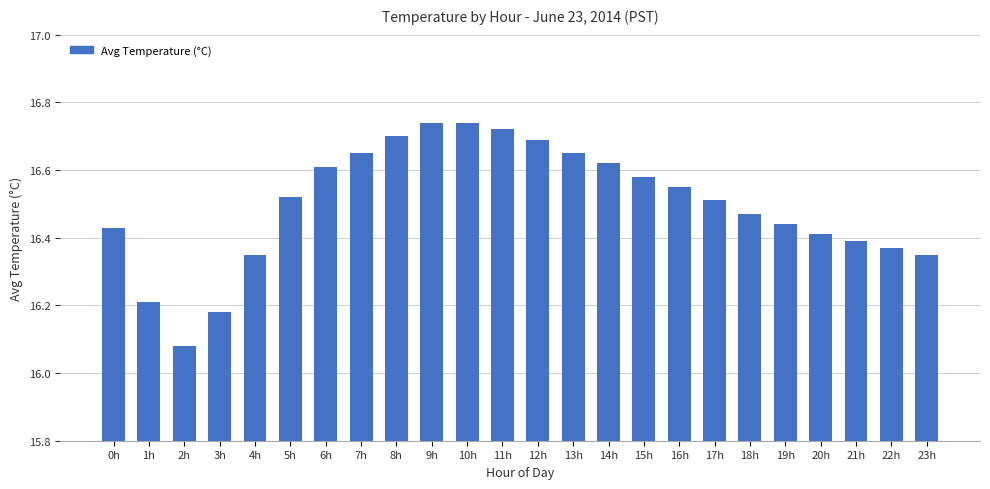

Which category has the lowest value across all series?

2h